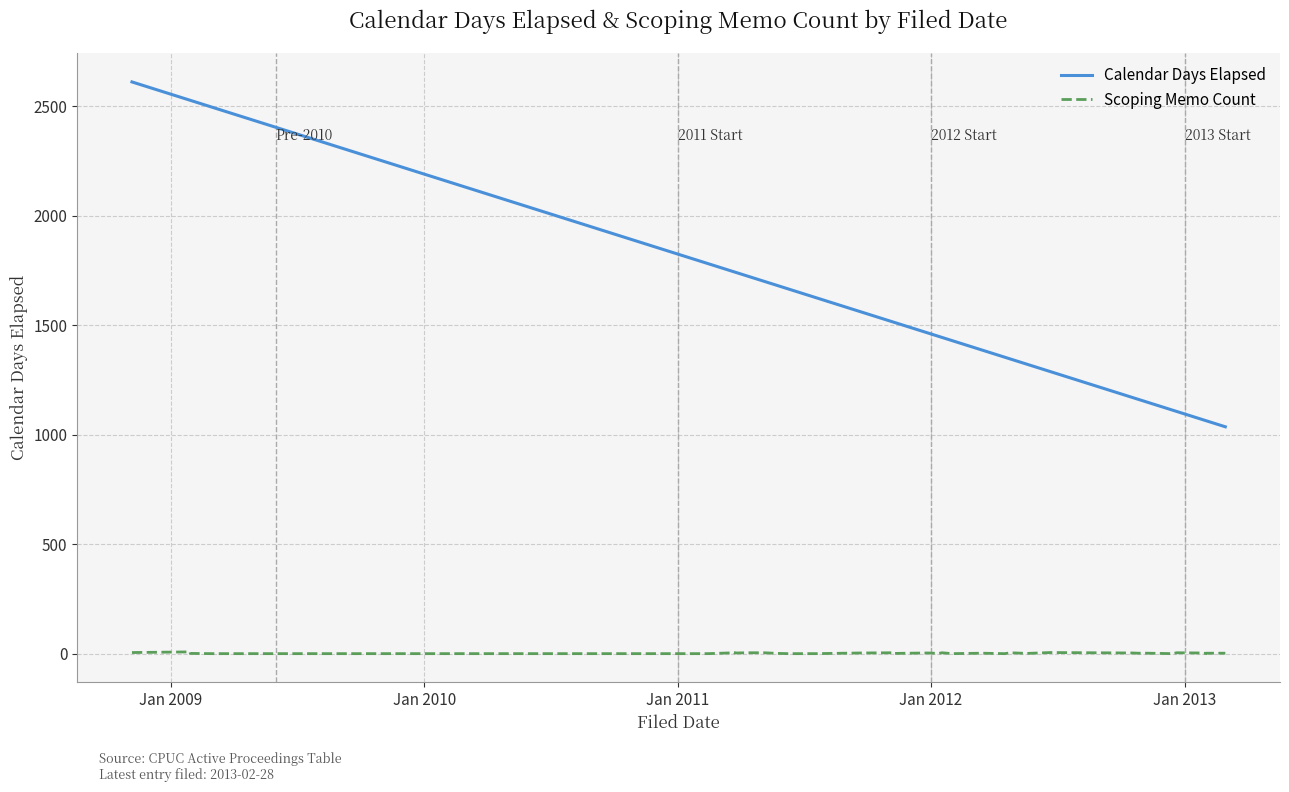

In Scoping Memo Count, how many points are lower than both neighbors (excluding endpoints)?

8